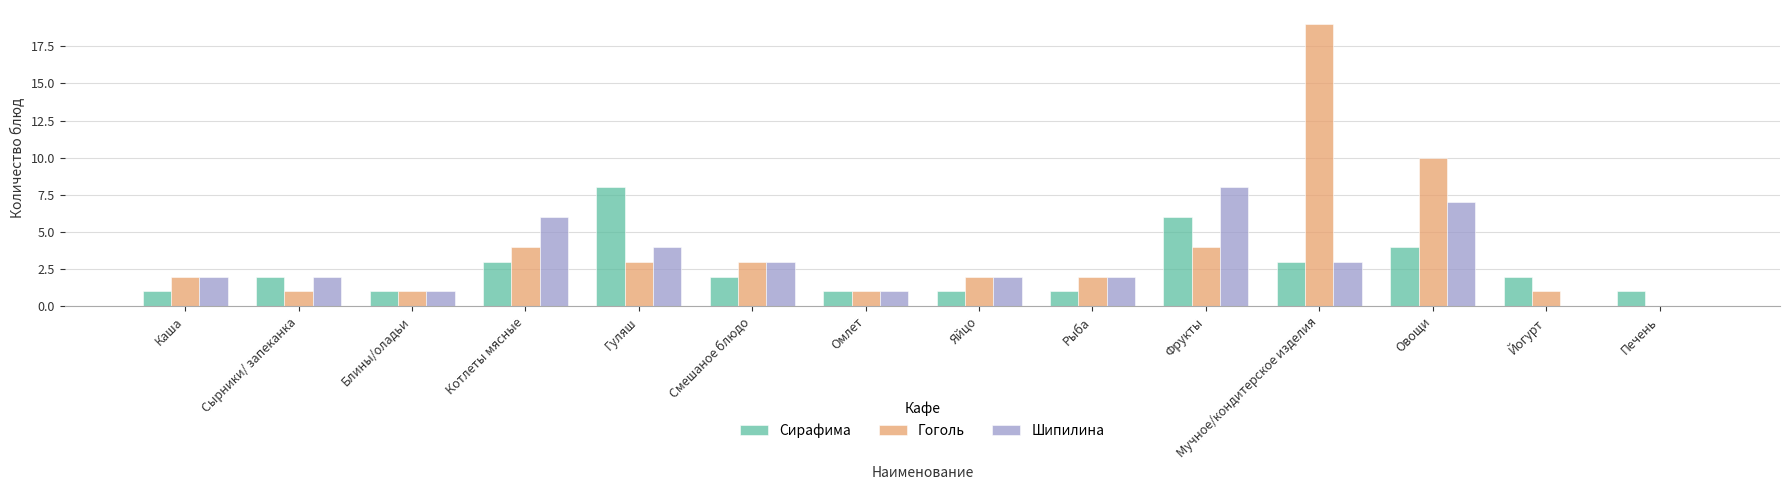

Is it true that Шипилина equals 3 at Смешаное блюдо?

True